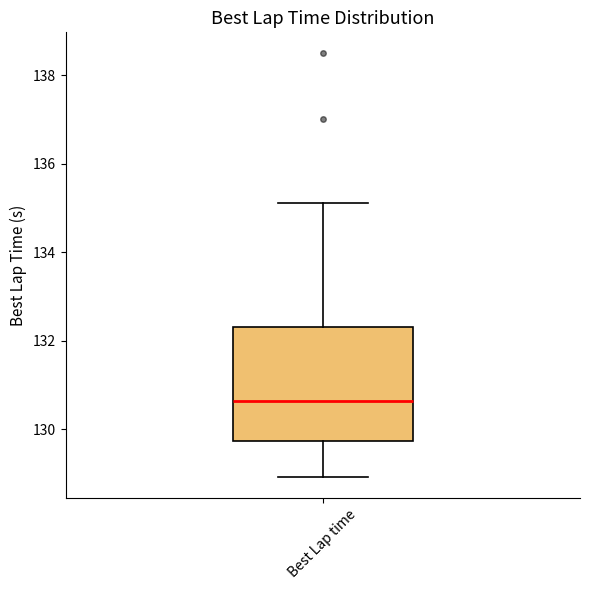

Where does the upper whisker of the box for Best Lap time end on the y-axis? The values are not printed on the chart, so give them approximately, as read against the axis.

135.2